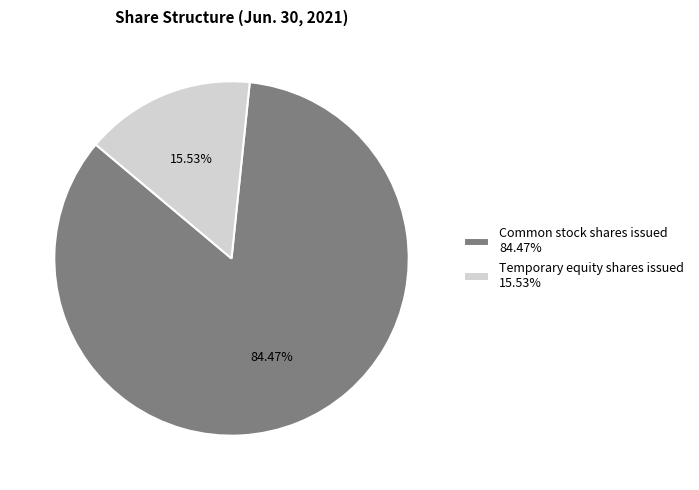

Rank the categories by value from lowest to highest.

Temporary equity shares issued, Common stock shares issued